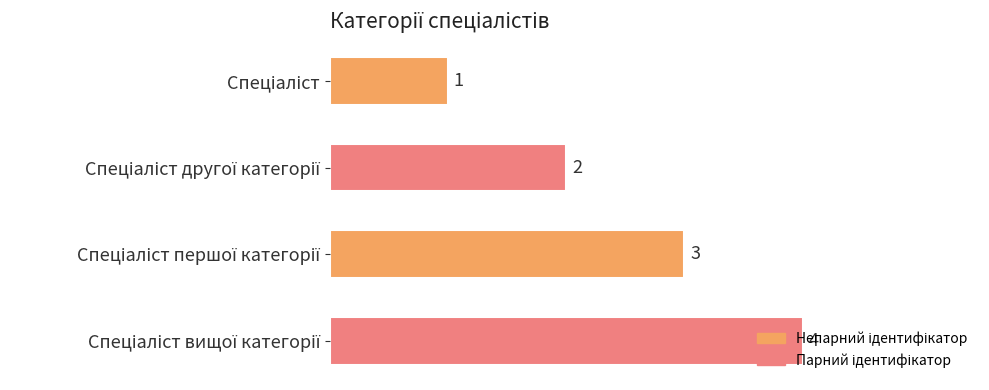

Count the values in the range 2 to 4.

3